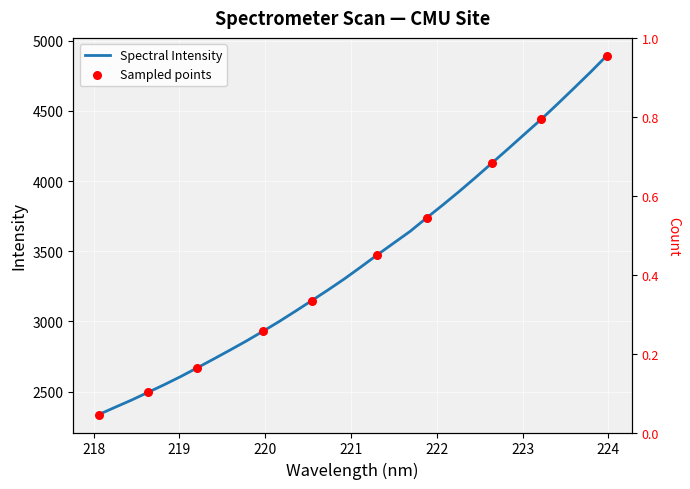

Between 218.6332 and 220.1623, which is larger?

220.1623